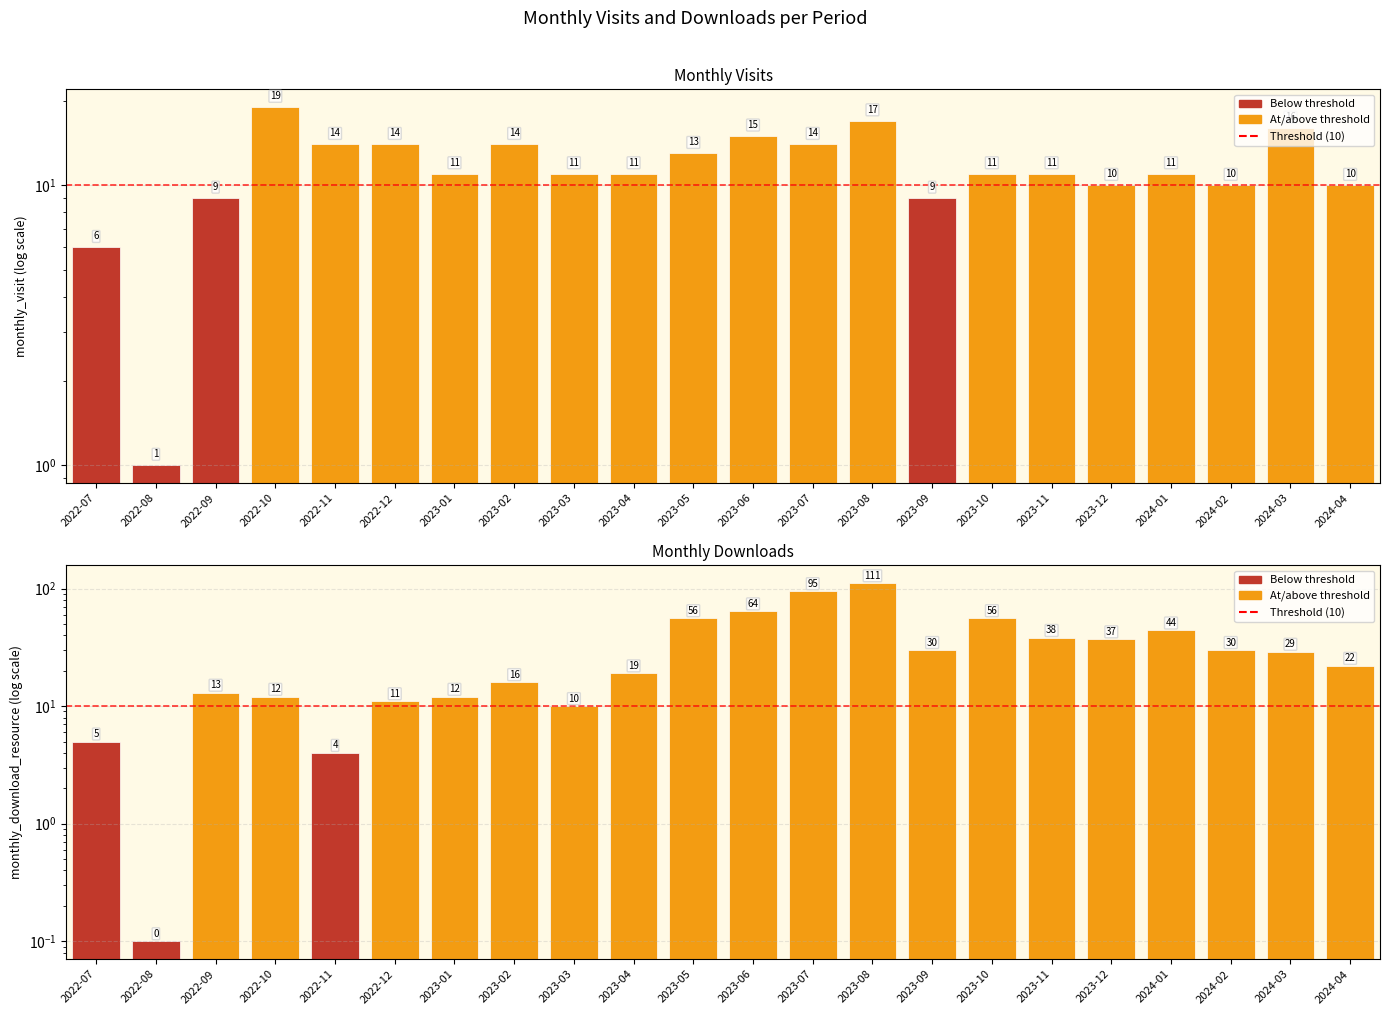

What is the difference between the maximum and minimum values in the monthly_visit series?

18.0